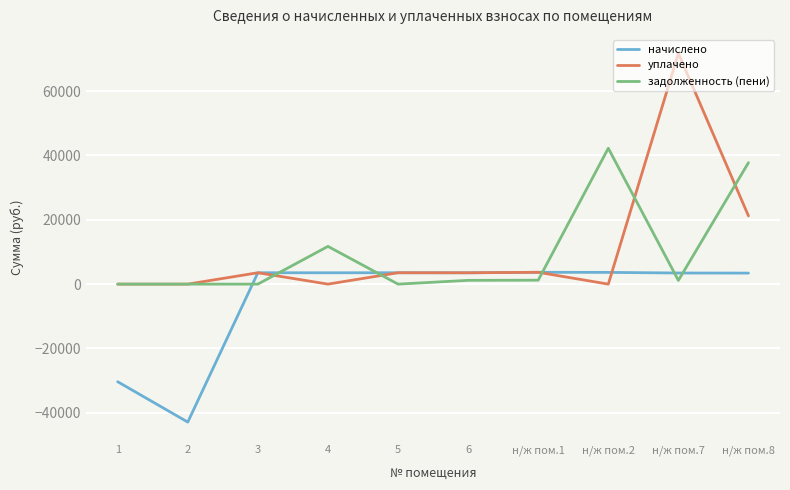

At which label does задолженность (пени) first exceed 1176?

4